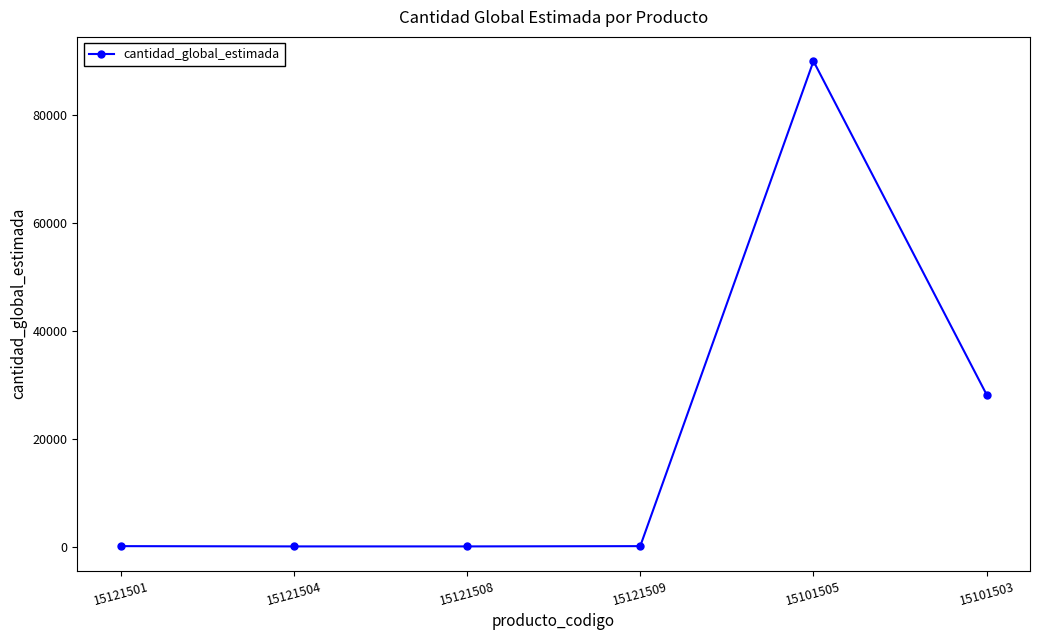

How many lines are shown in the chart?

1